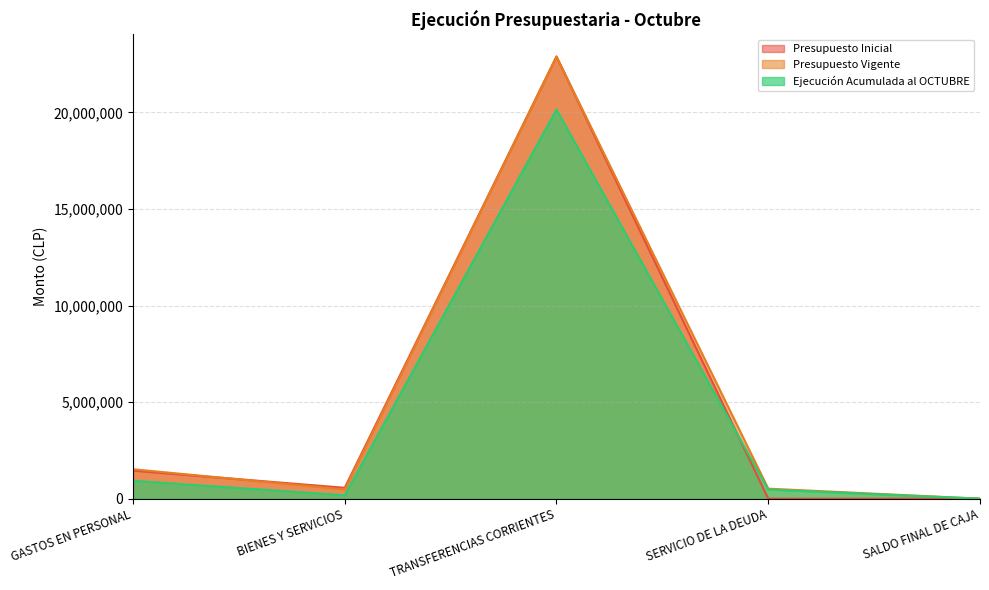

True or false: Presupuesto Vigente and Ejecución Acumulada al OCTUBRE intersect in this chart.

False